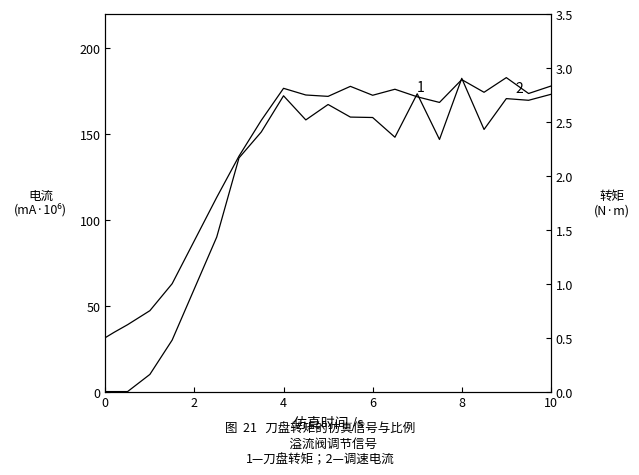

What is the label of the 2nd point from the left?

2